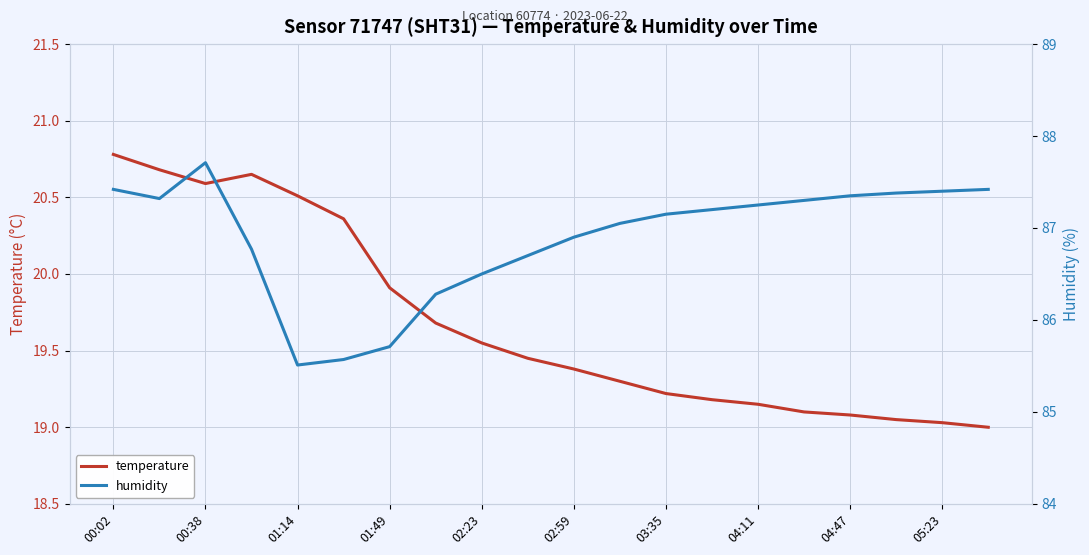

The value of temperature at 01:49 is 19.9. True or false?

True